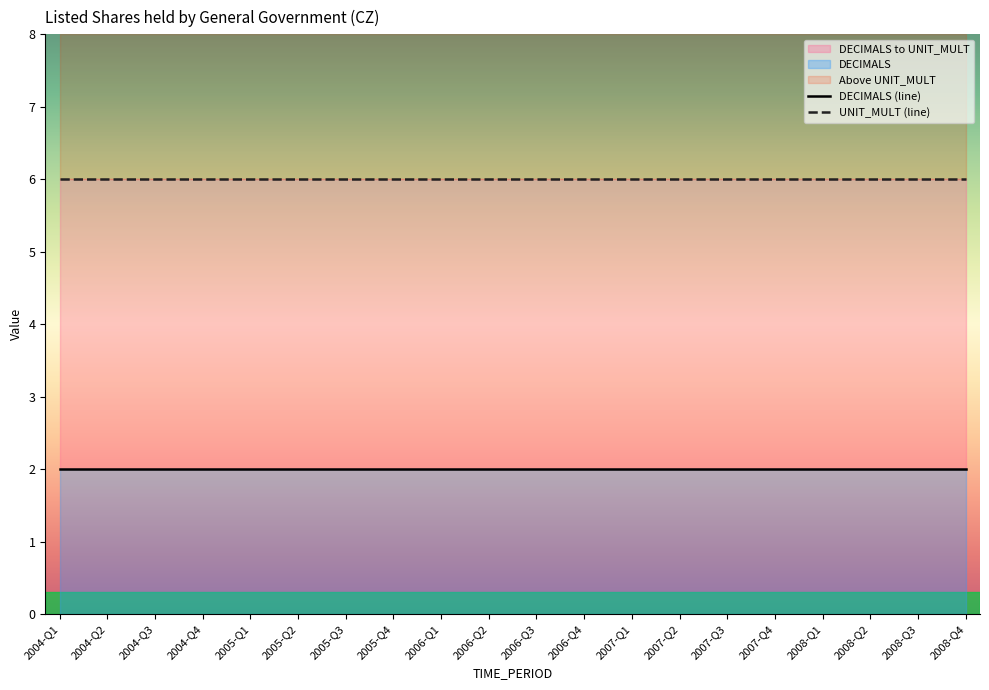

What is the sum of all DECIMALS values?

40